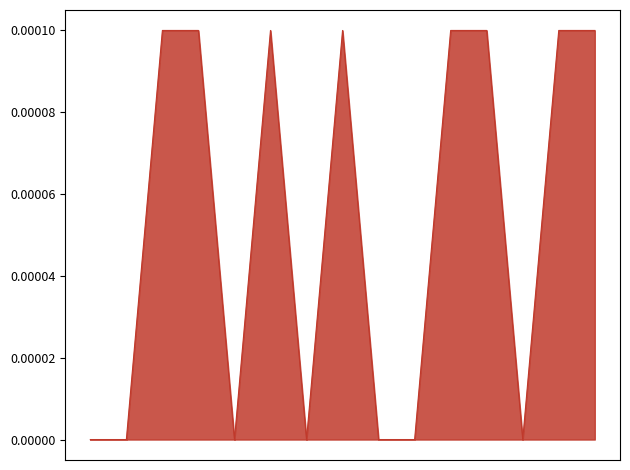

How many lines are shown in the chart?

1